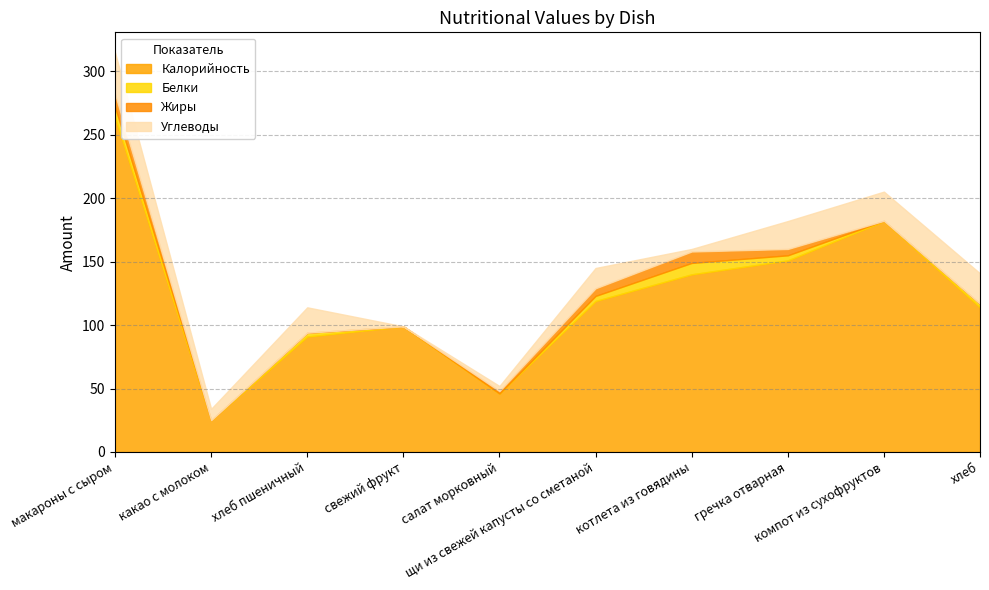

Is the value of Углеводы at компот из сухофруктов greater than the value of Жиры at хлеб?

Yes